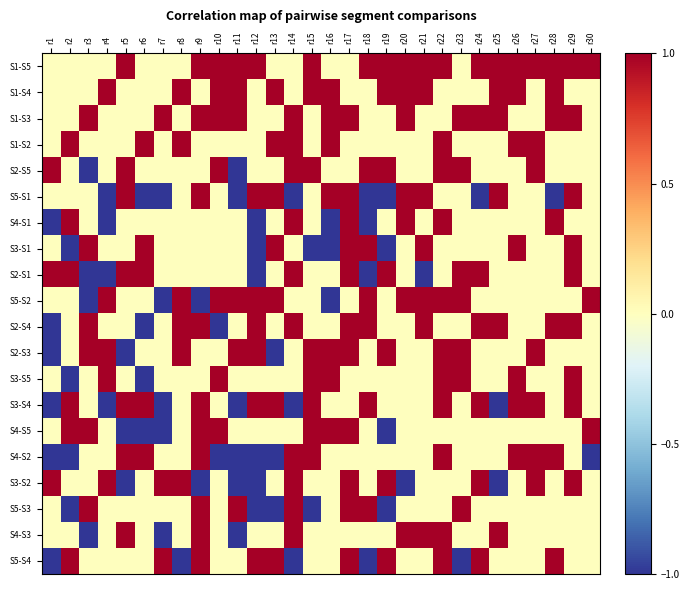

Rank the series at r2 from lowest to highest value.

S3-S1, S3-S5, S4-S2, S5-S3, S1-S5, S1-S4, S1-S3, S2-S5, S5-S1, S5-S2, S2-S4, S2-S3, S3-S2, S4-S3, S1-S2, S4-S1, S2-S1, S3-S4, S4-S5, S5-S4